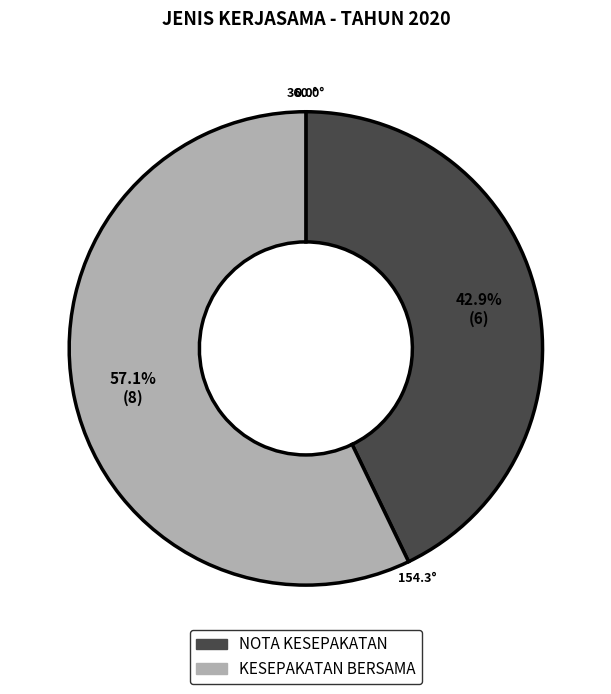

Is KESEPAKATAN BERSAMA the majority of the pie?

Yes